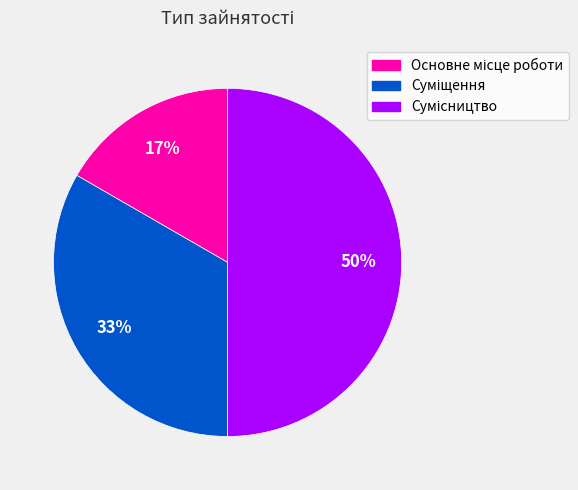

To the nearest percent, what is the average slice percentage?

33%